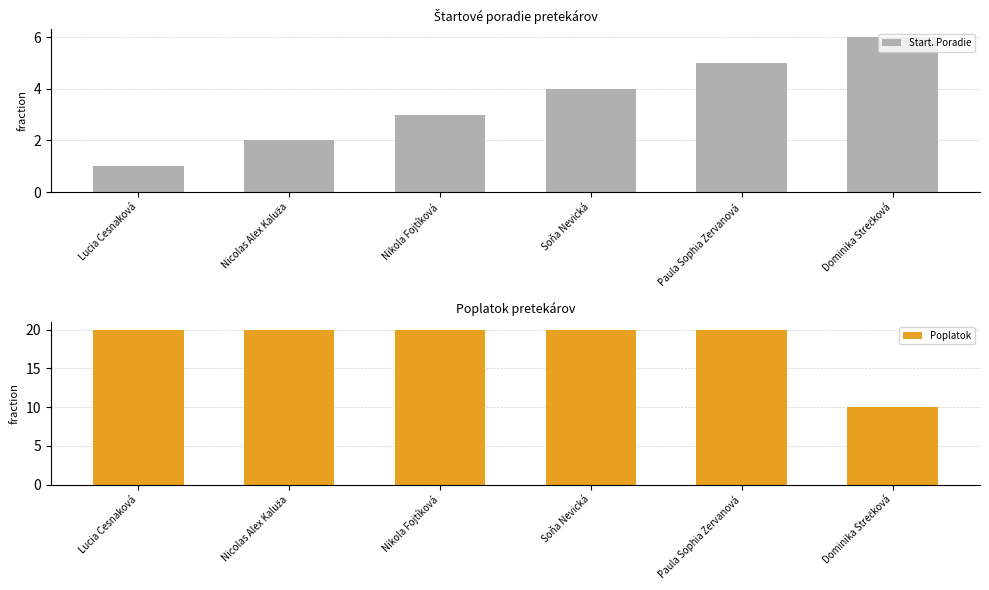

What is the label of the 3rd bar from the right?

Soňa Nevická